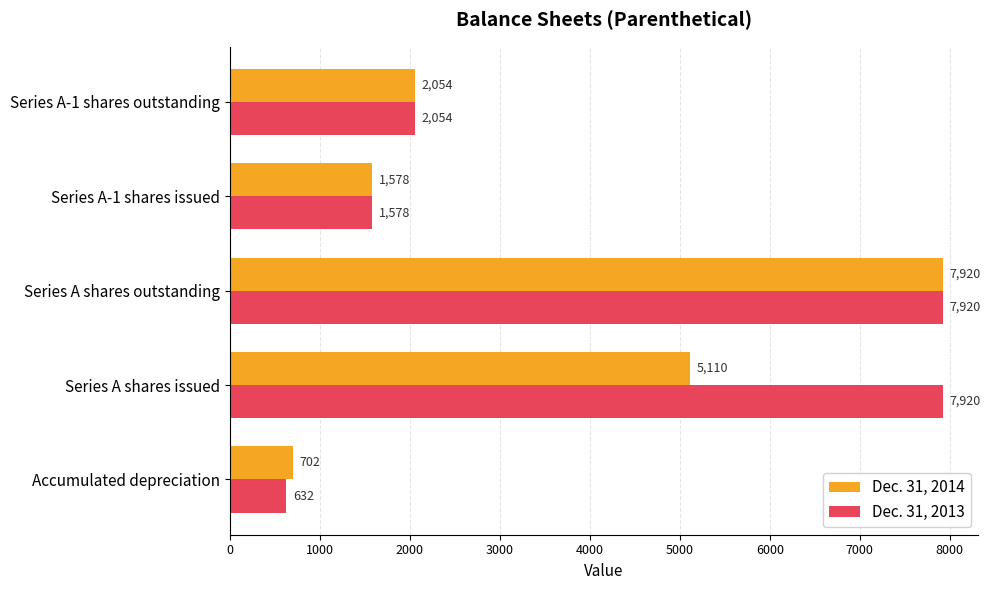

What value does the Dec. 31, 2014 series have at Series A-1 shares issued, to the nearest 10?

1580